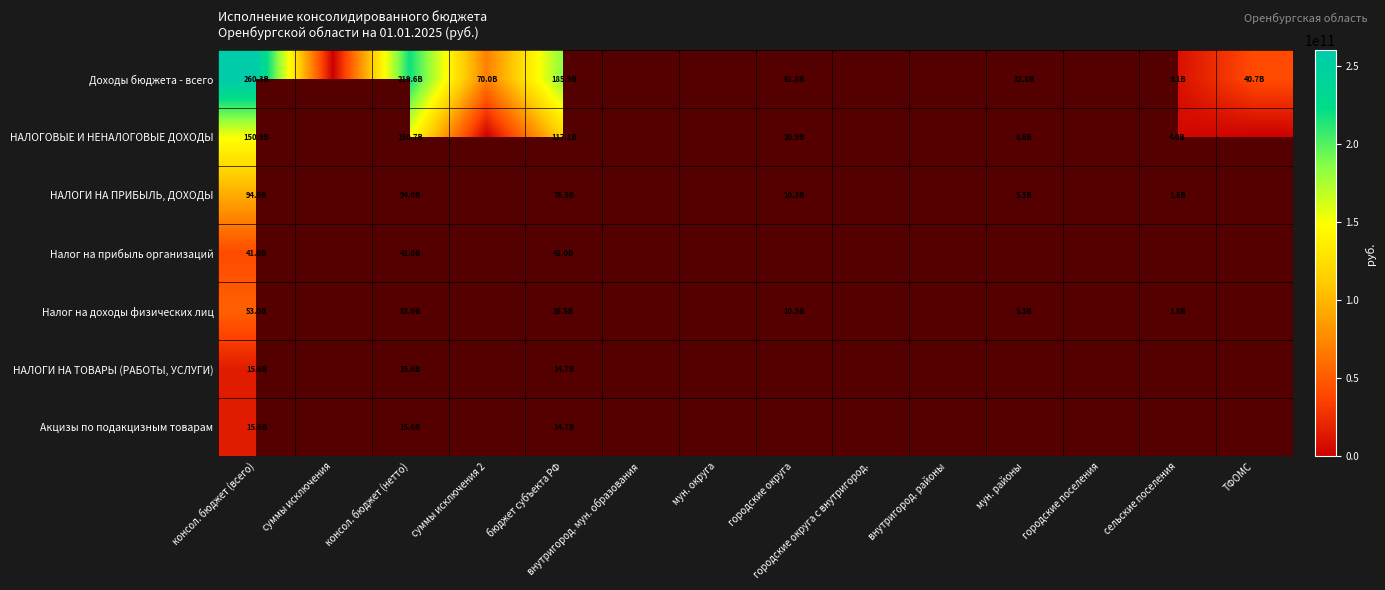

Between городские поселения and суммы исключения, which is larger?

суммы исключения